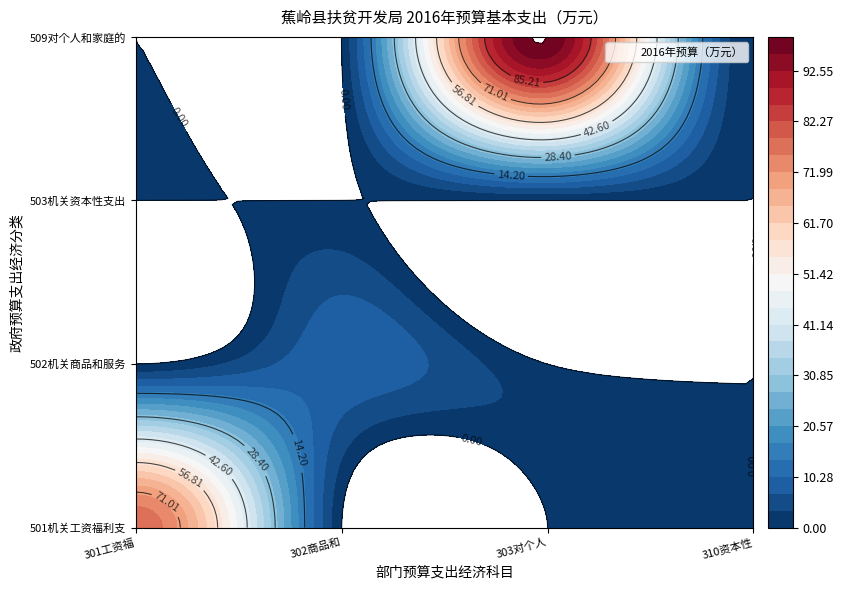

What is the maximum value for 502机关商品和服务支出?

9.4